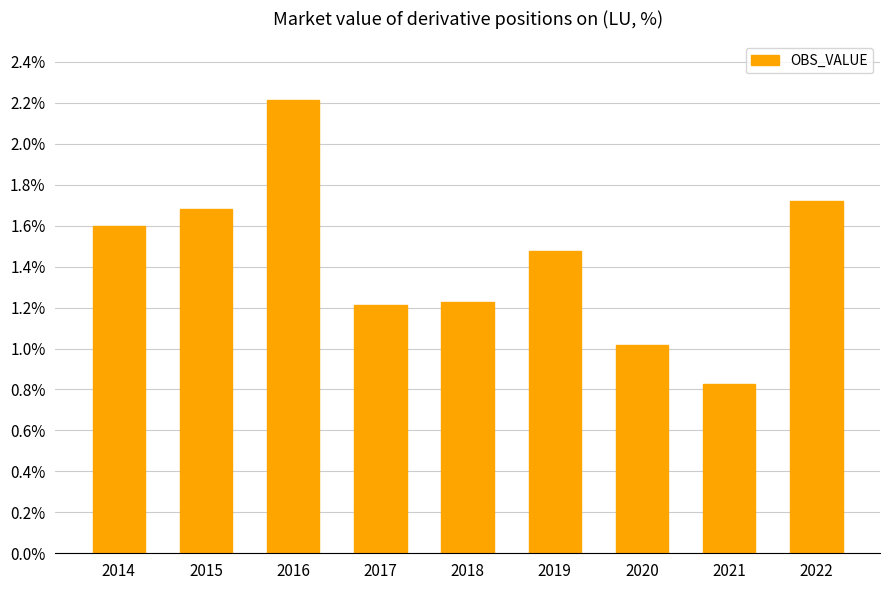

What is the value of the 1st bar from the left?

1.6